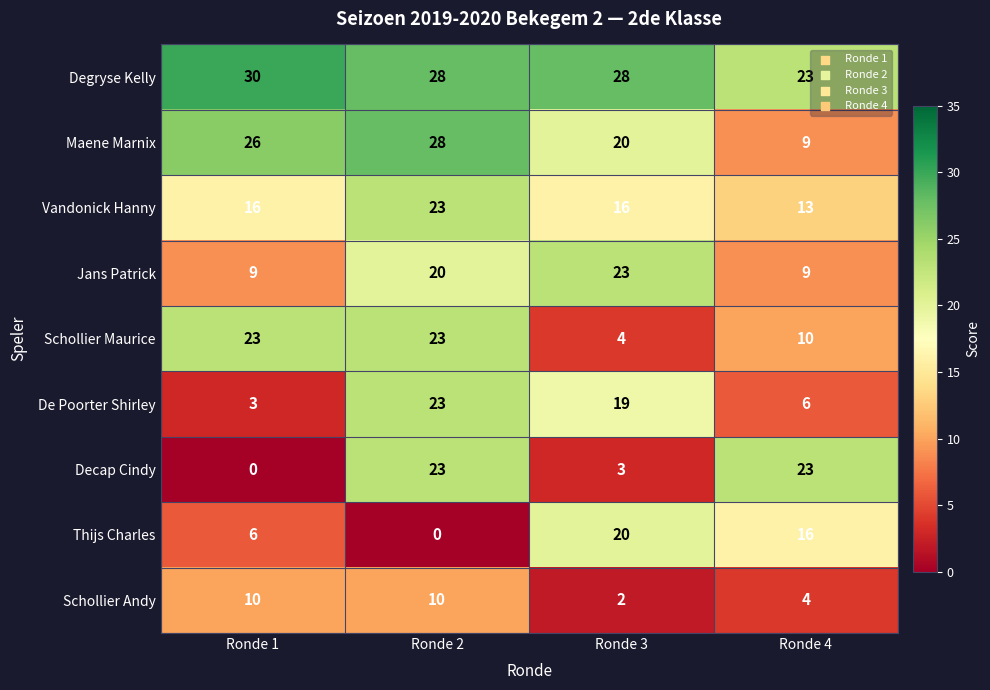

What is the difference between the highest and lowest values at Ronde 4?

19